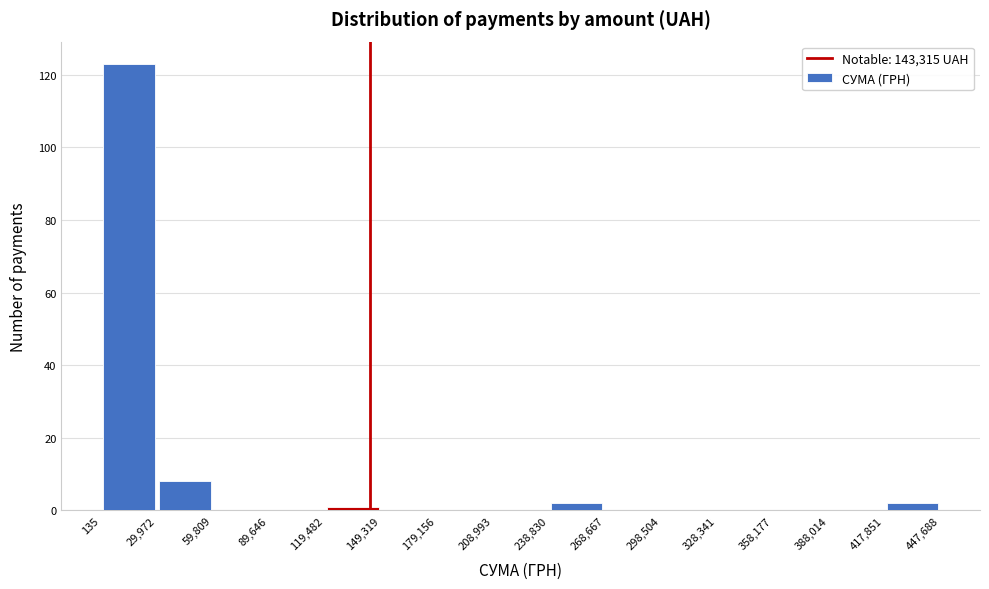

Over which range of the x-axis is the bar tallest?

135 to 29,972